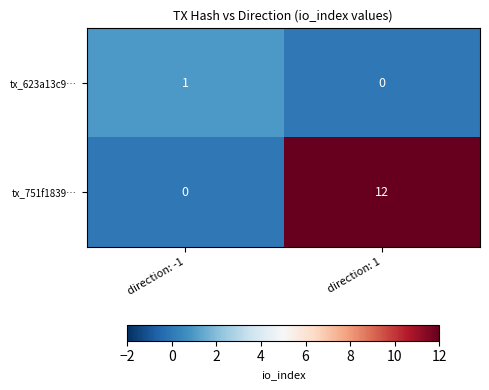

At which label is tx_623a13c9… closest to 0?

direction: 1